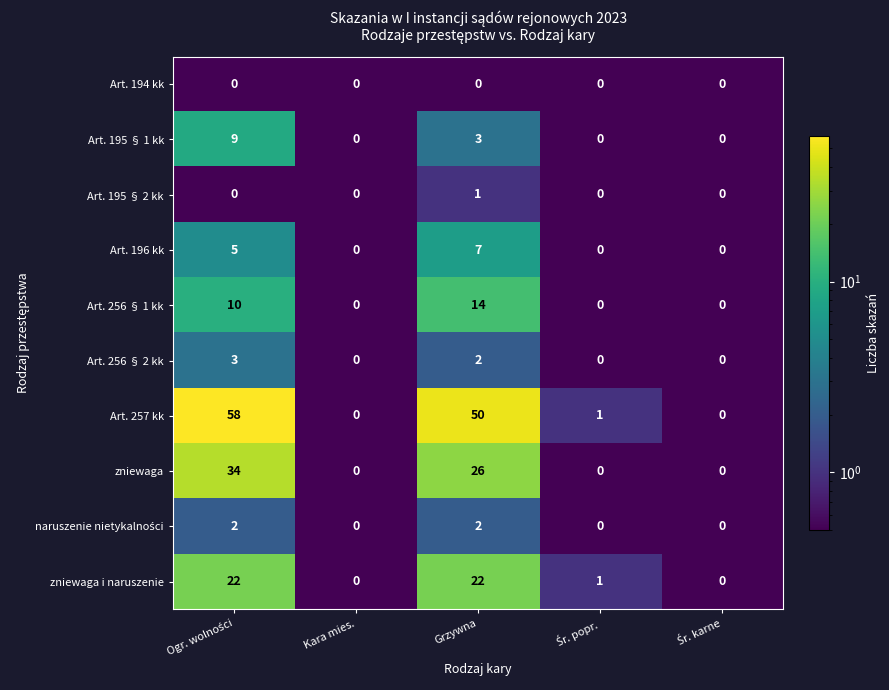

Which series has the largest total across all categories?

Art. 257 kk